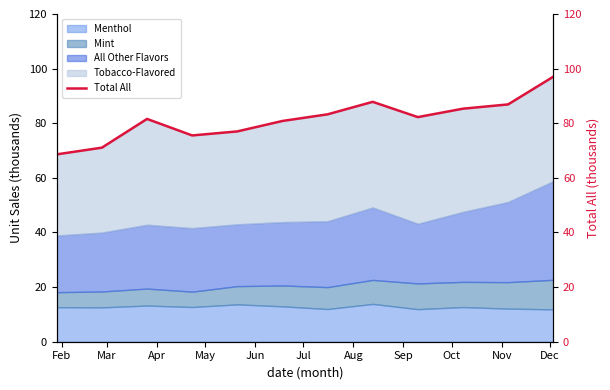

What is the maximum value for Menthol?

13.8